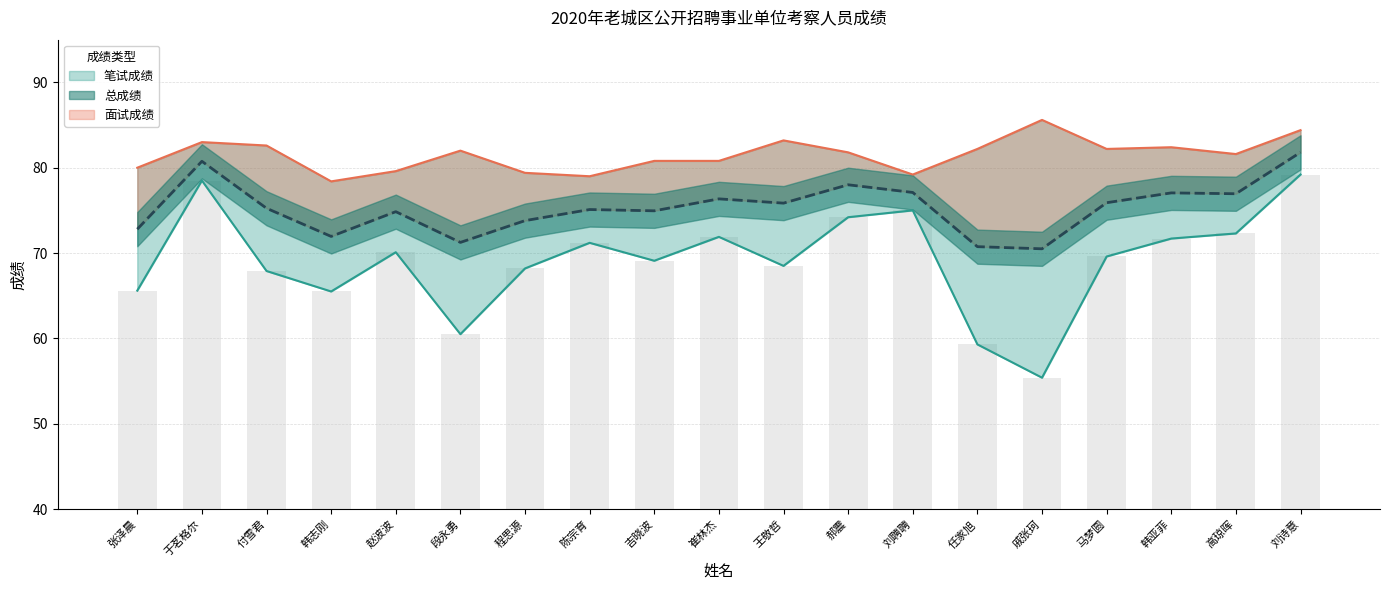

Which series has the widest spread of values?

笔试成绩